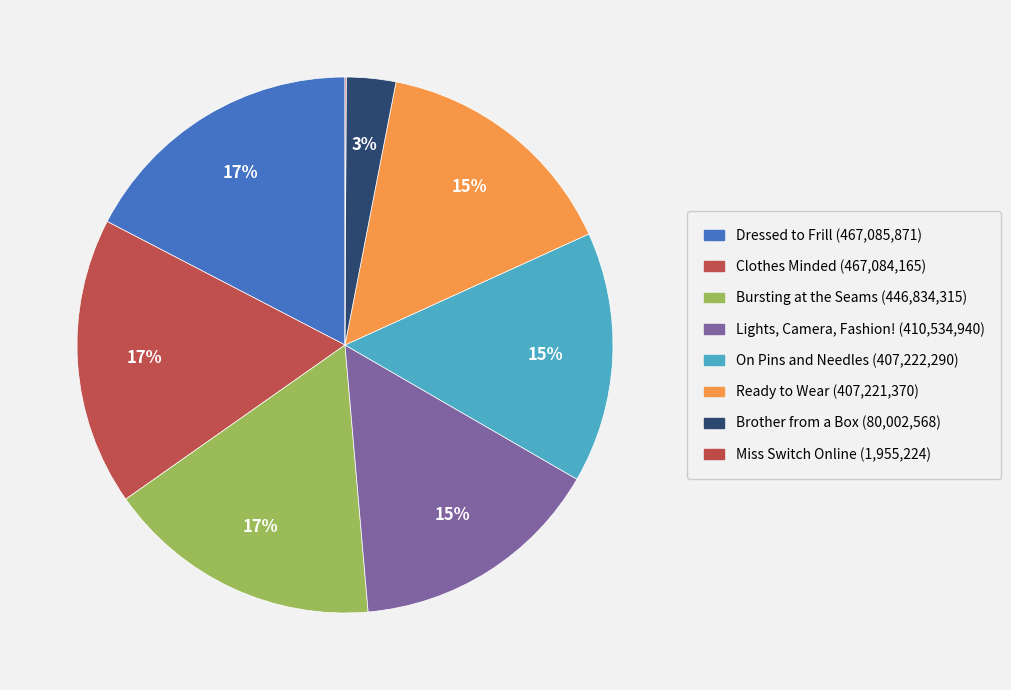

Is Dressed to Frill the majority of the pie?

No